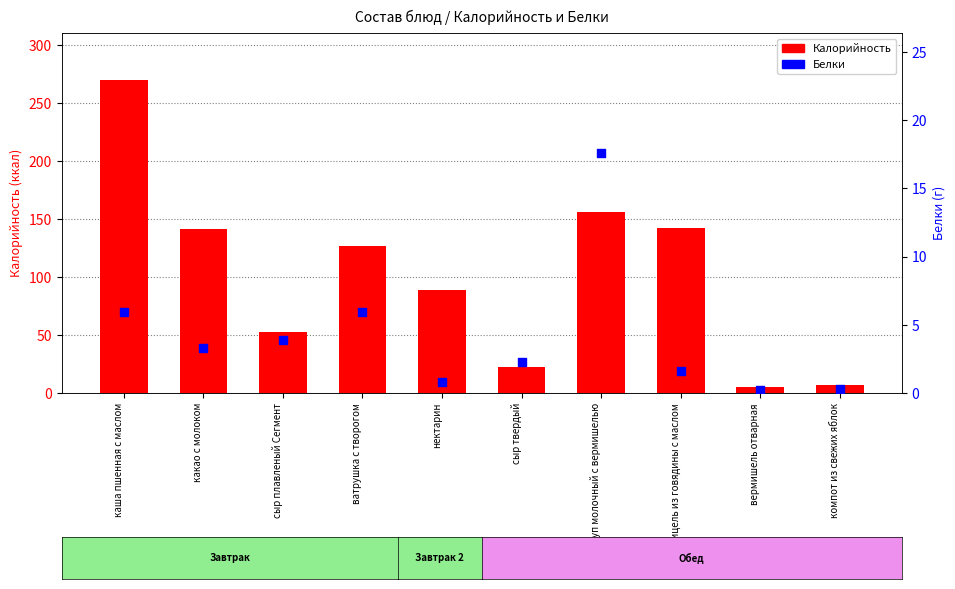

At how many categories does at least one series exceed 52?

7